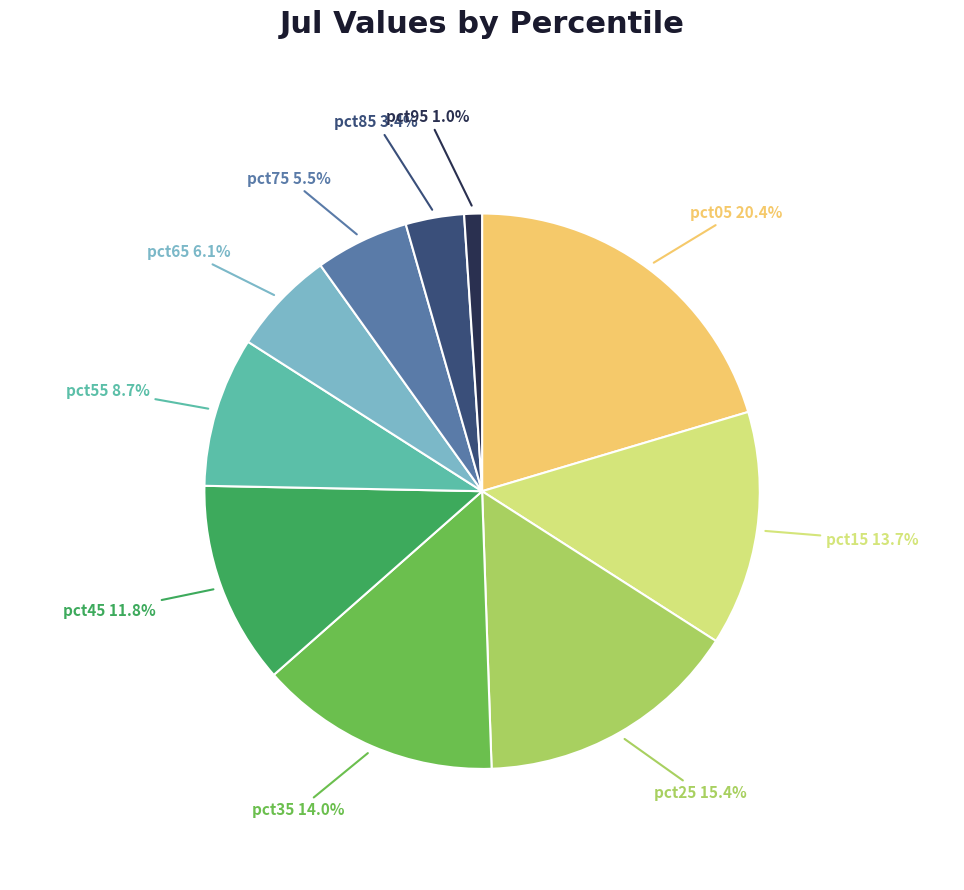

To the nearest percent, what is the average slice percentage?

10%